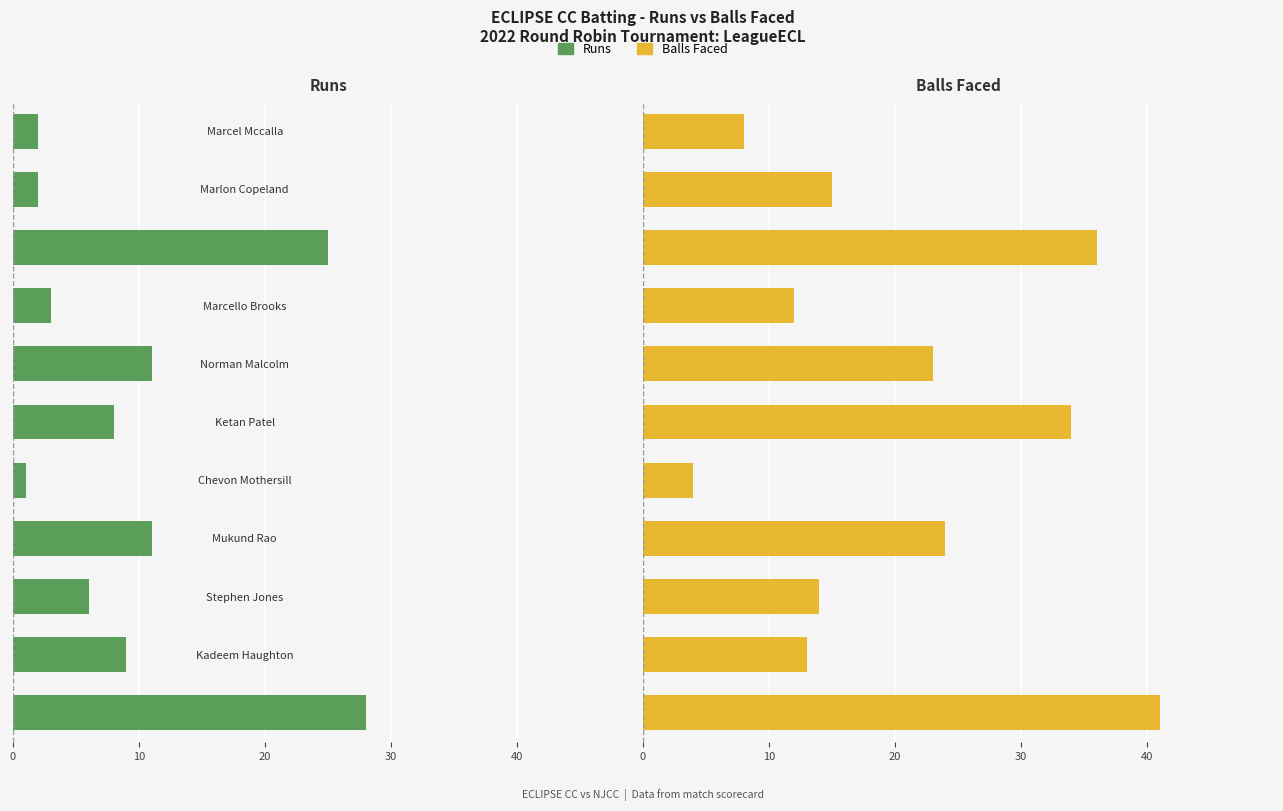

How many groups of bars are there?

11